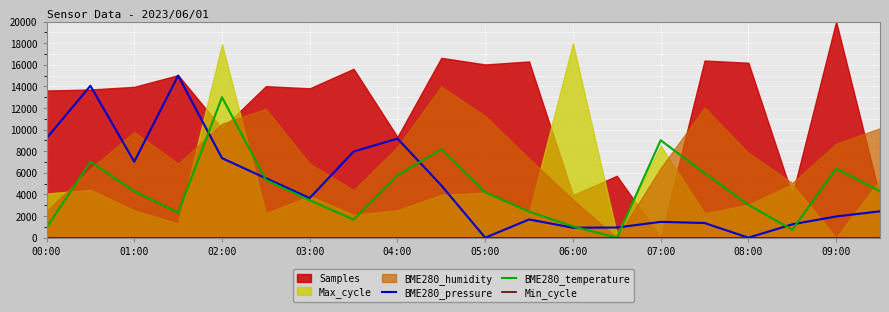

Is the value of BME280_pressure at 05:00 greater than the value of BME280_temperature at 09:00?

No